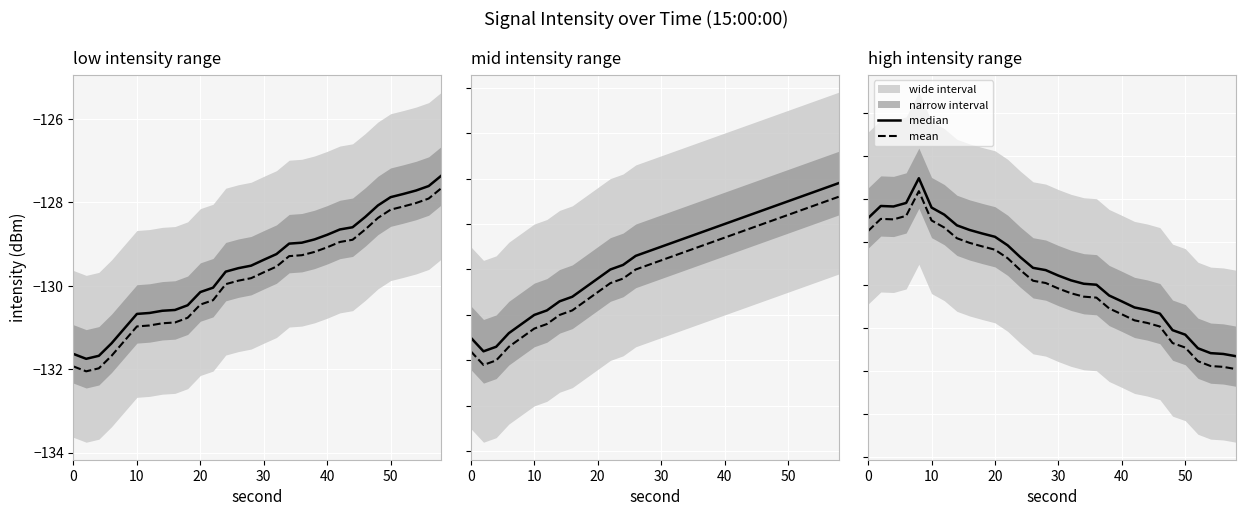

What is the total value across all series at 30?

-257.8